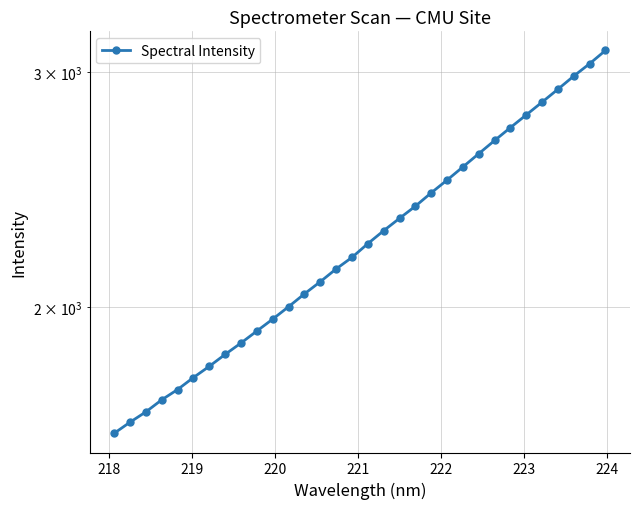

How many categories are shown in the chart?

32